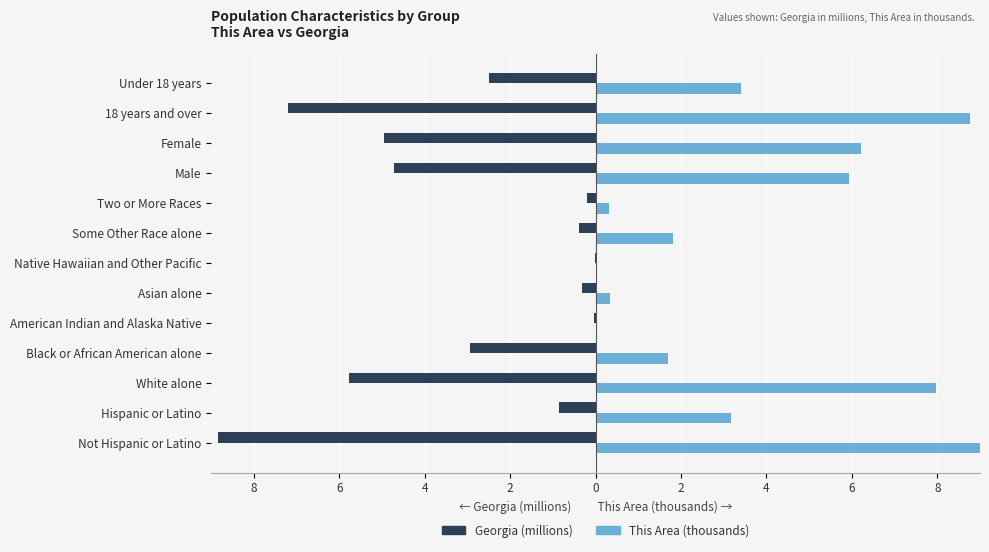

What are all the series names shown in the legend?

Georgia (millions), This Area (thousands)